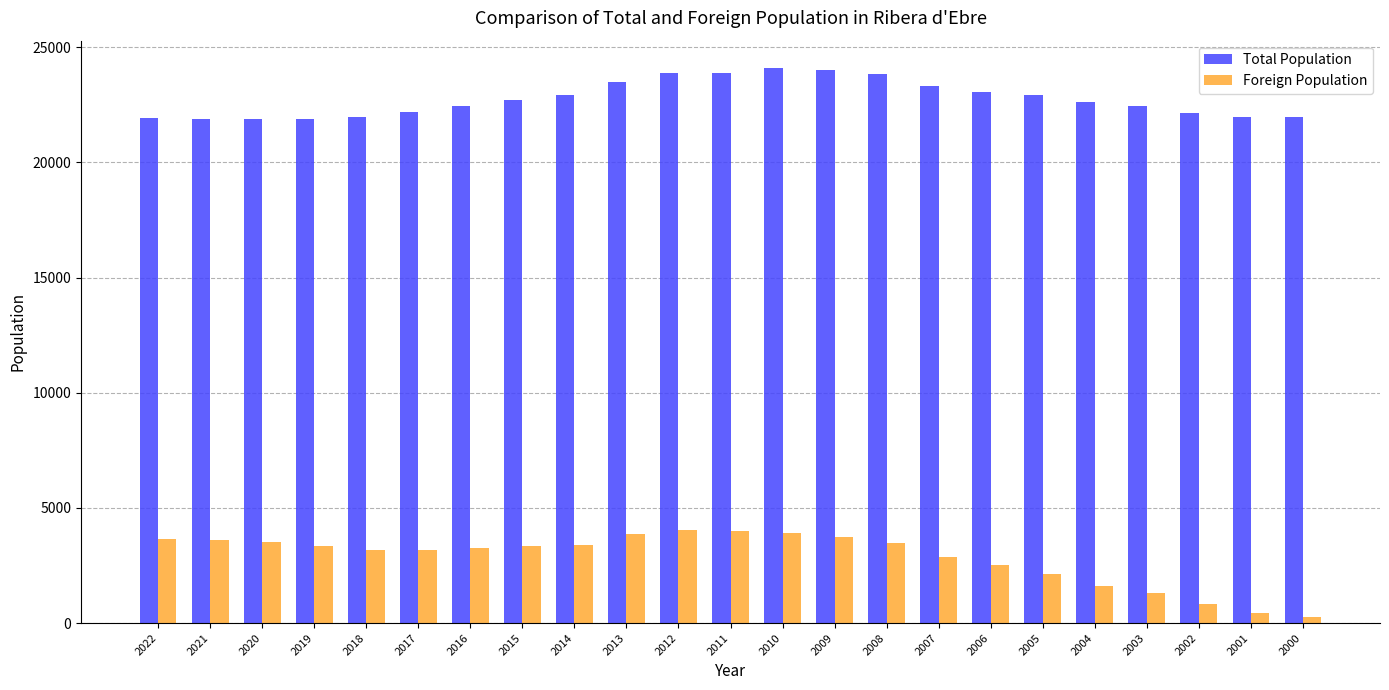

Rank the series by their maximum value, from highest to lowest.

Total Population, Foreign Population